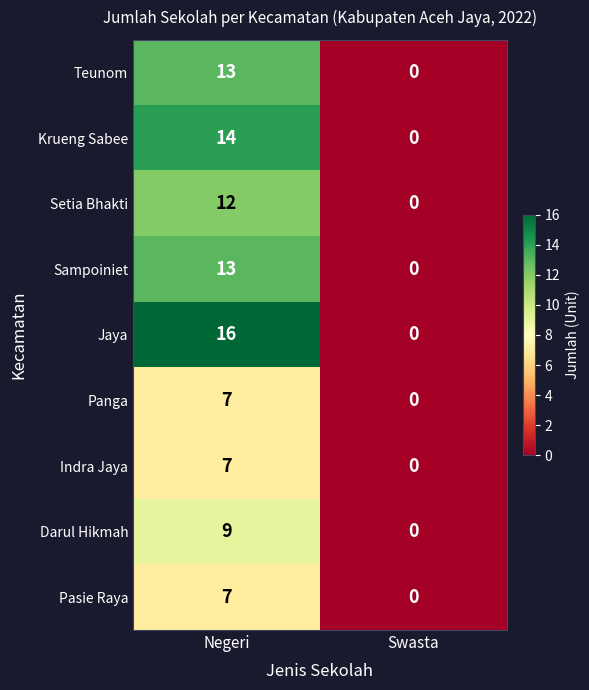

Which category has the highest value in the Panga series?

Negeri